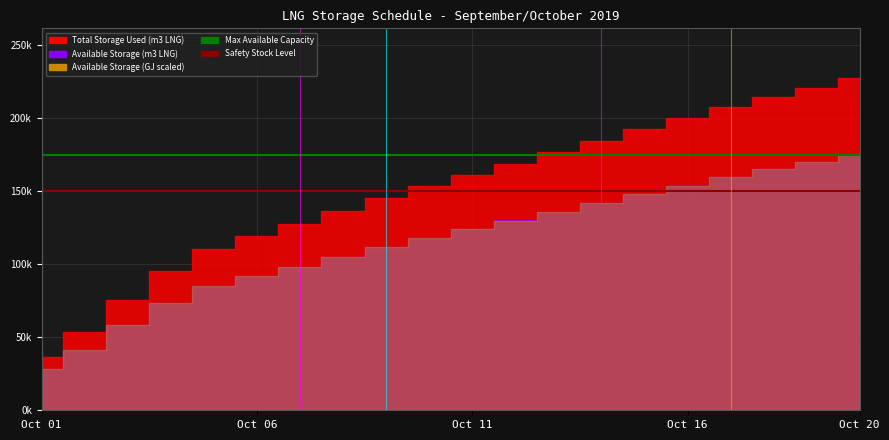

What is the maximum value for Max Available Capacity?

175000